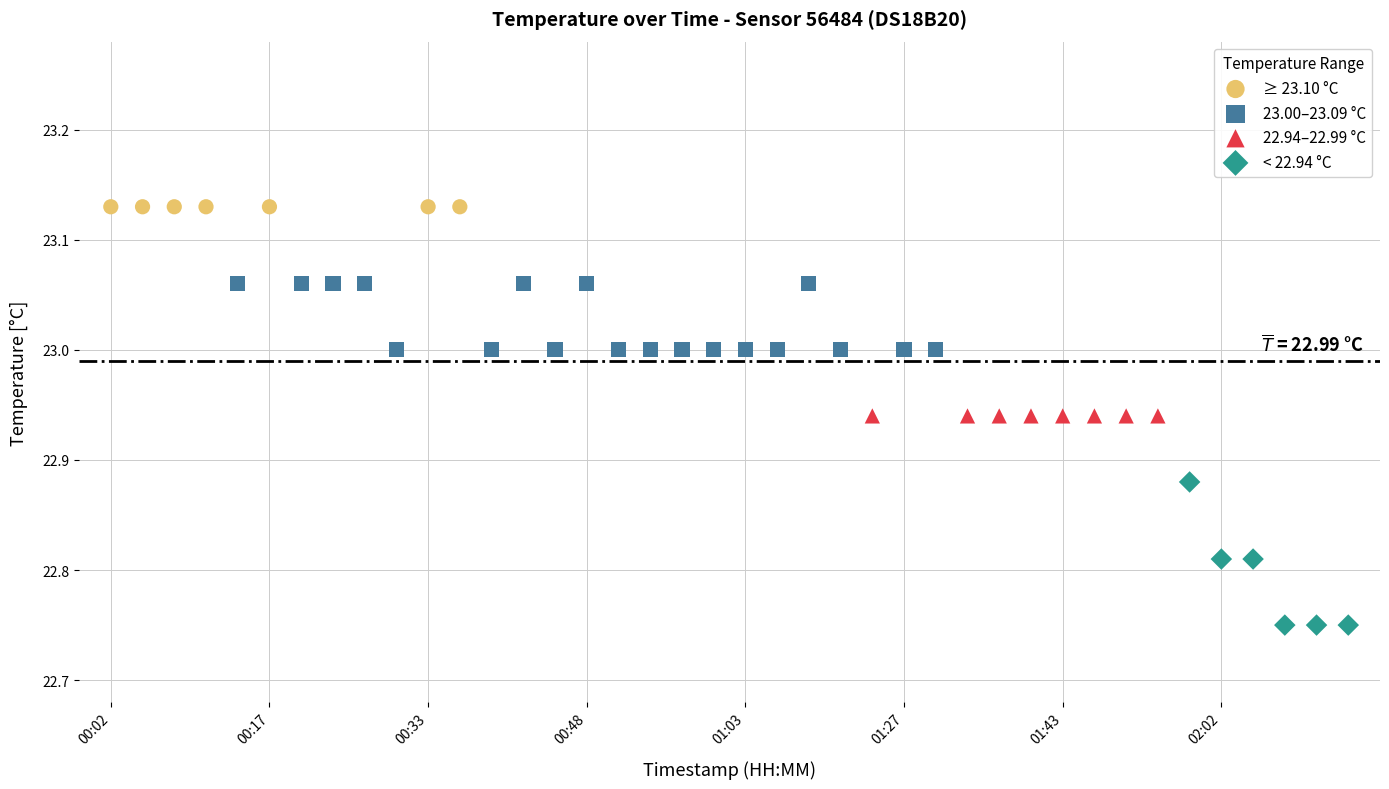

Which series contains the highest Y value?

≥ 23.10 °C